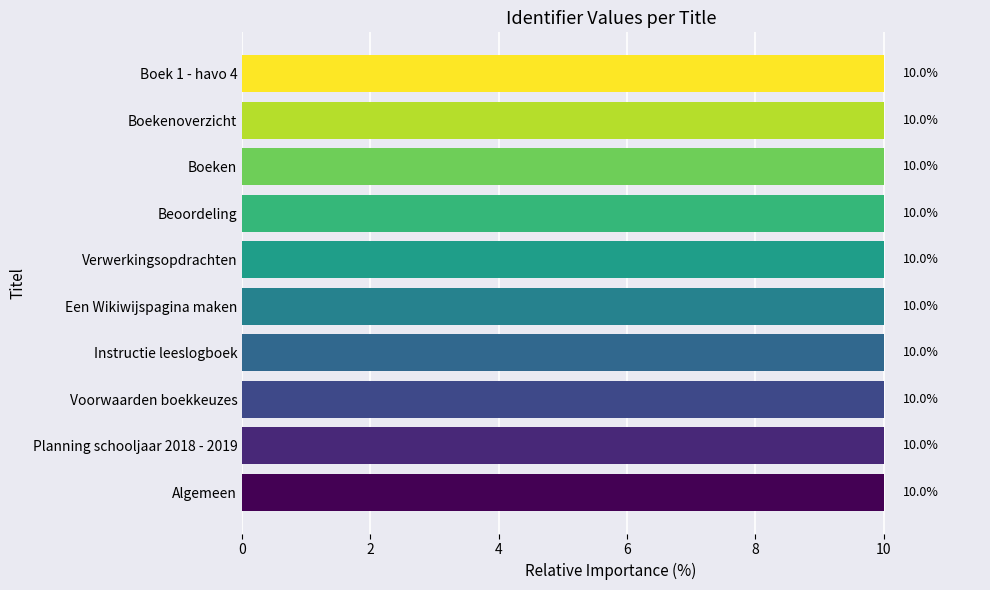

How many values are below 10?

5